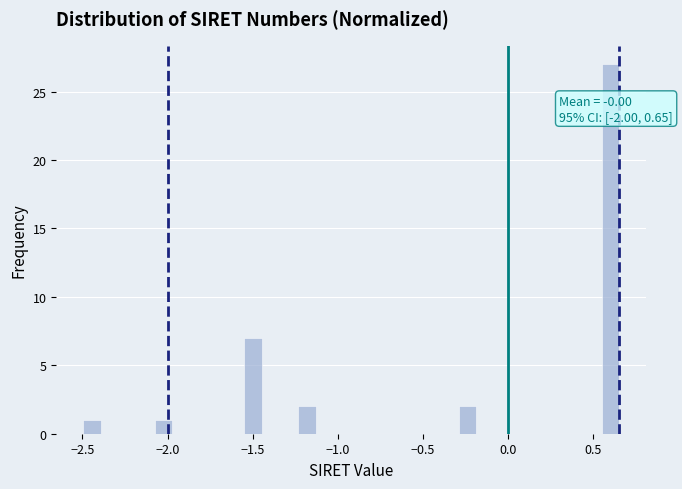

Read against the x-axis, roughly where is the centre of the tallest bar?

0.60